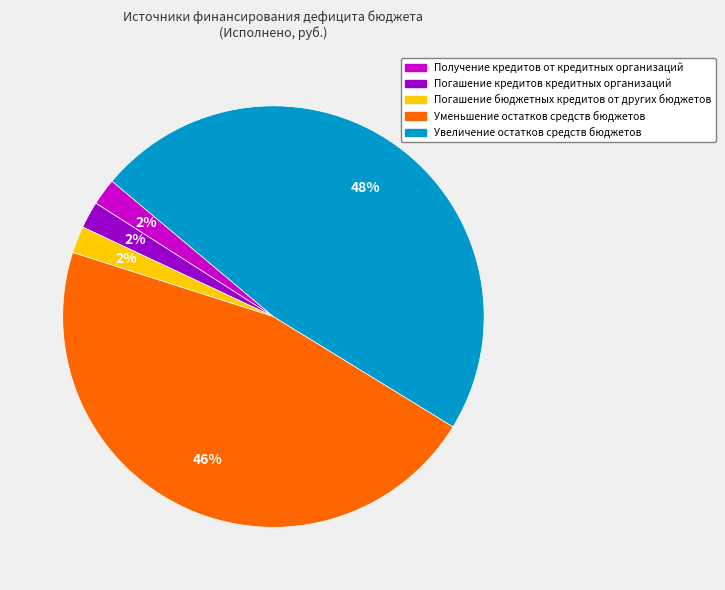

To the nearest percent, what is the difference between the Погашение бюджетных кредитов от других бюджетов and Уменьшение остатков средств бюджетов slice percentages?

44%